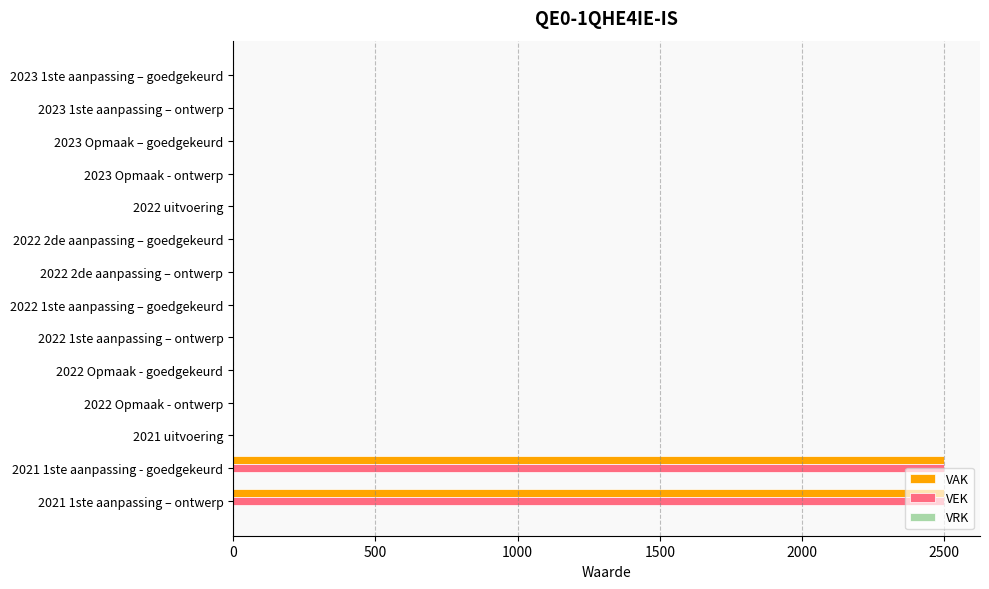

What is the highest value of the VAK series?

2500